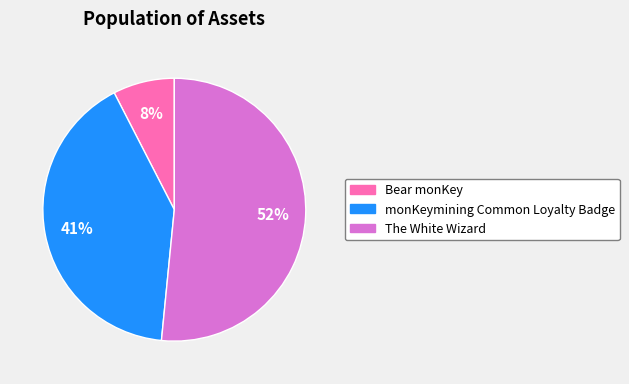

What is the largest slice in the pie chart?

The White Wizard